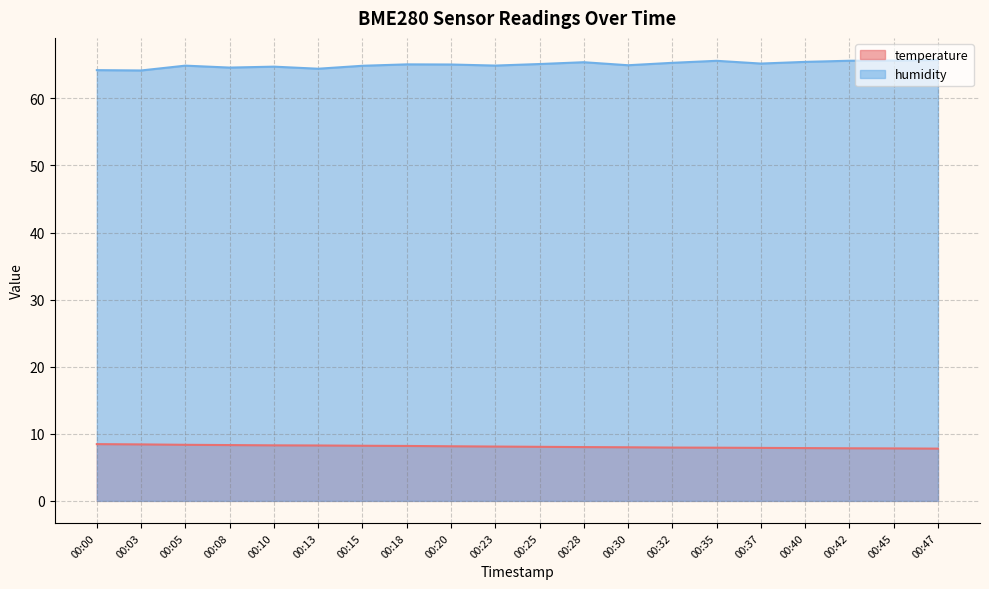

Count the number of categories in the chart.

20